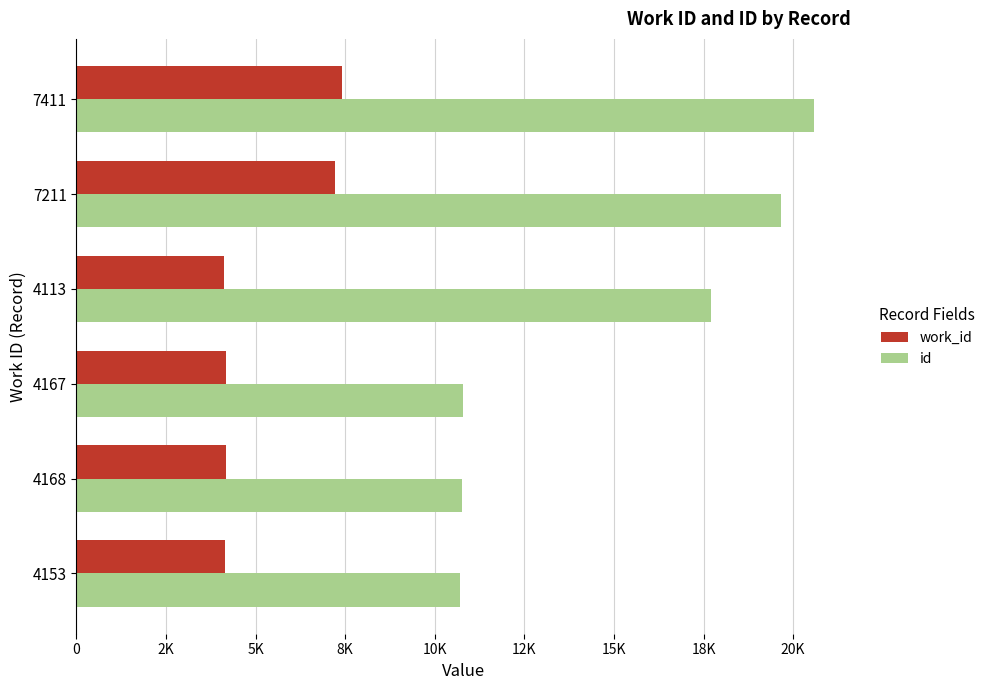

What are all the series names shown in the legend?

work_id, id